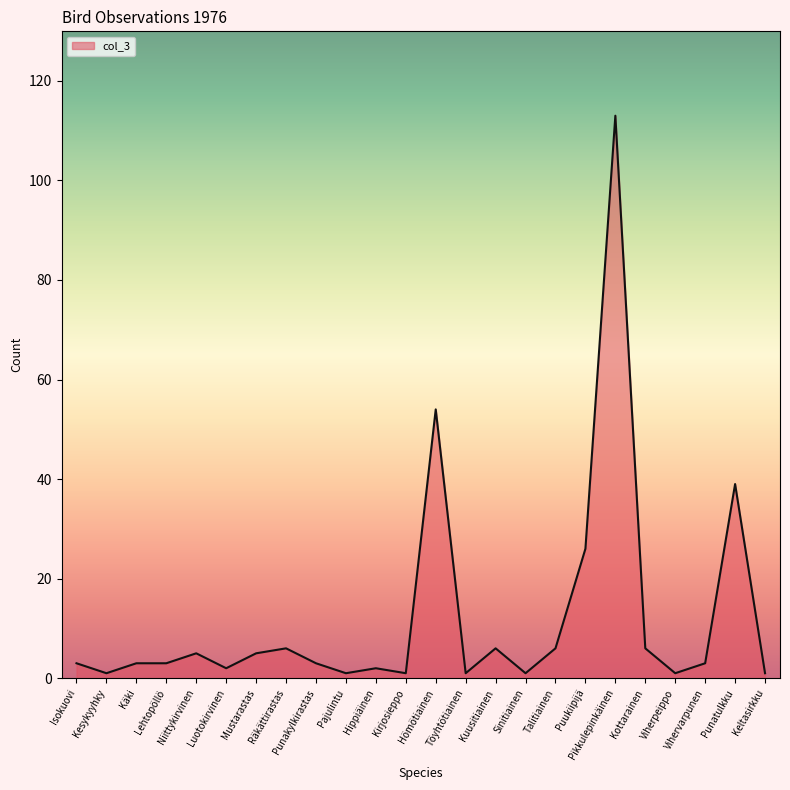

What is the smallest value displayed?

1